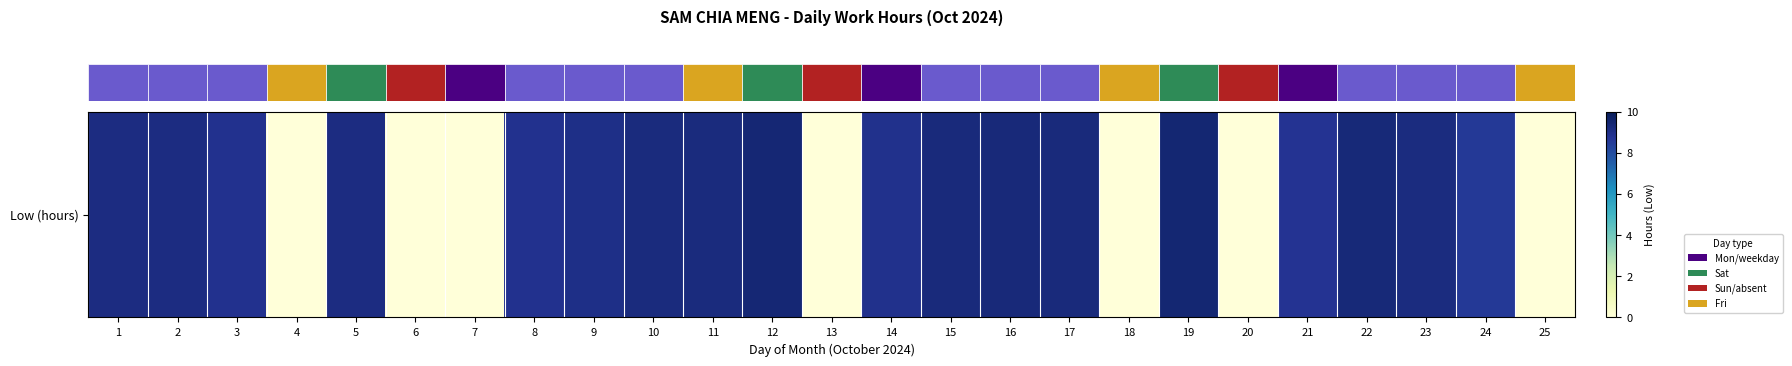

Which label corresponds to the largest value in the chart?

19